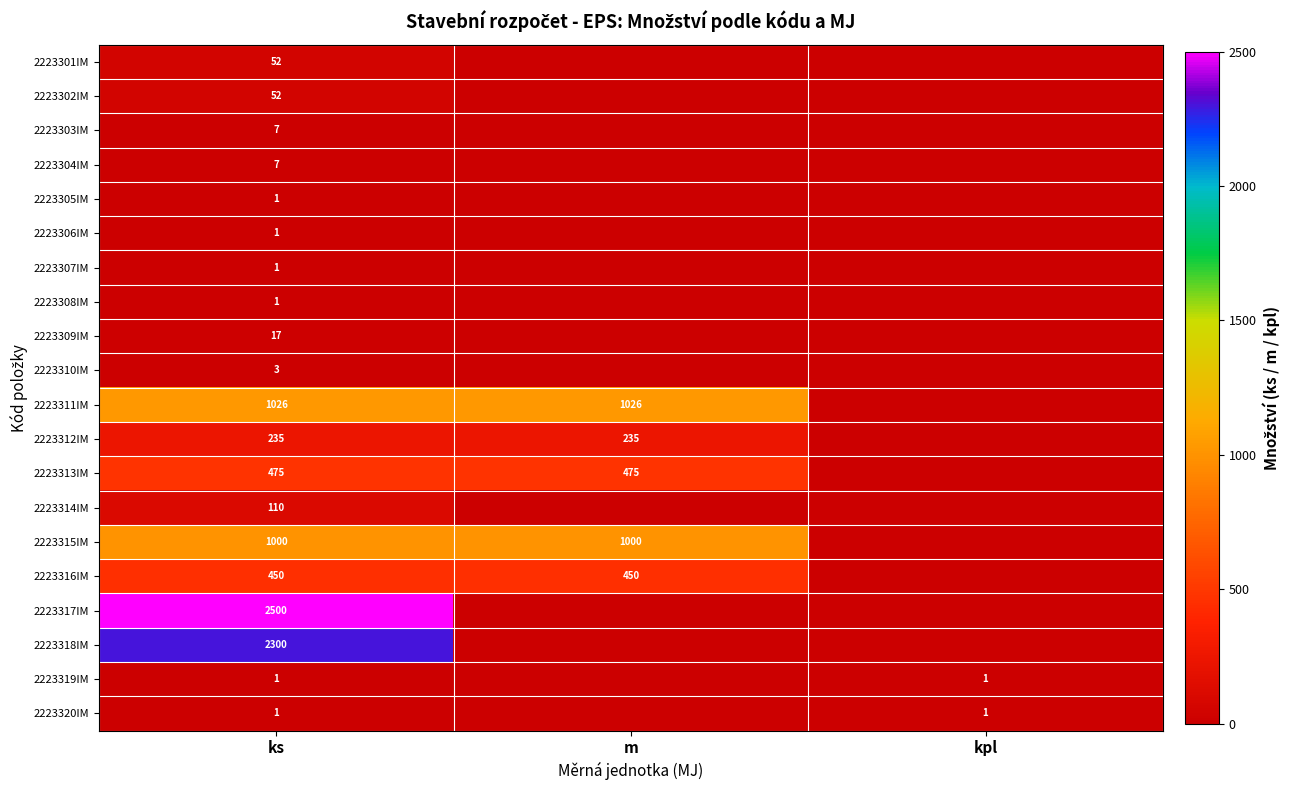

What is the difference between the highest and lowest values at ks?

2499